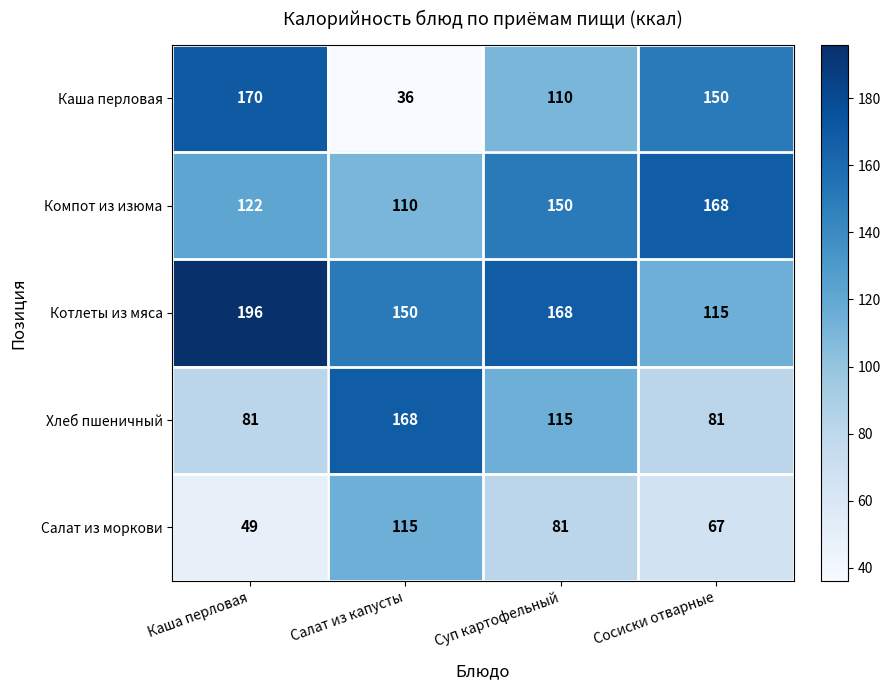

Where is Хлеб пшеничный nearest to the value 124?

Суп картофельный